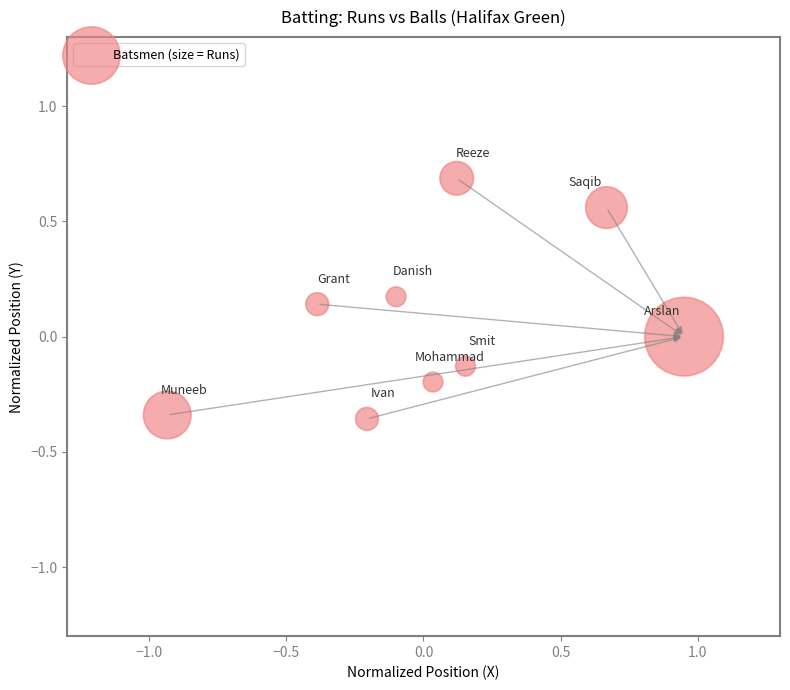

What is the range of Y values (max minus min)?

1.0